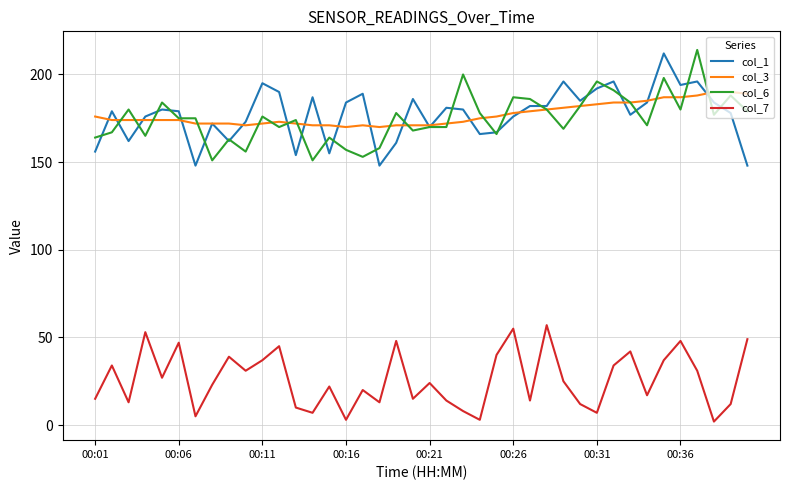

True or false: col_7 and col_1 cross at least once.

False